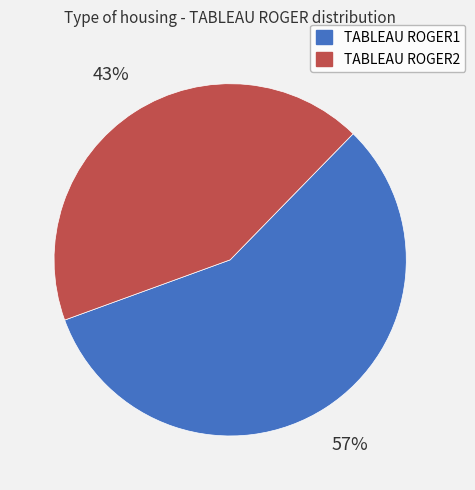

True or false: TABLEAU ROGER1 accounts for 48% of the total.

False